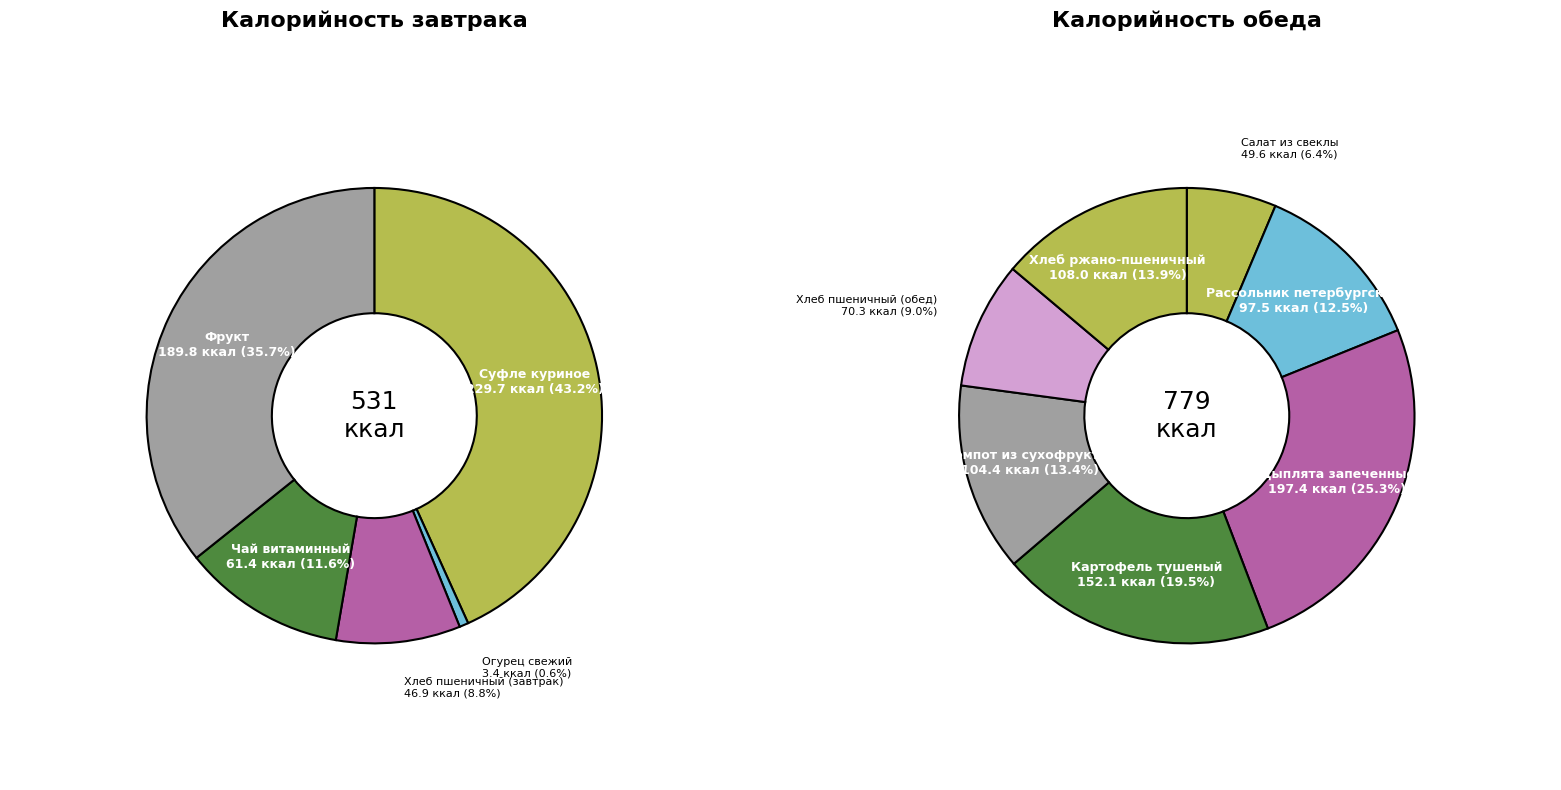

Is there any slice that represents more than half of the pie?

No